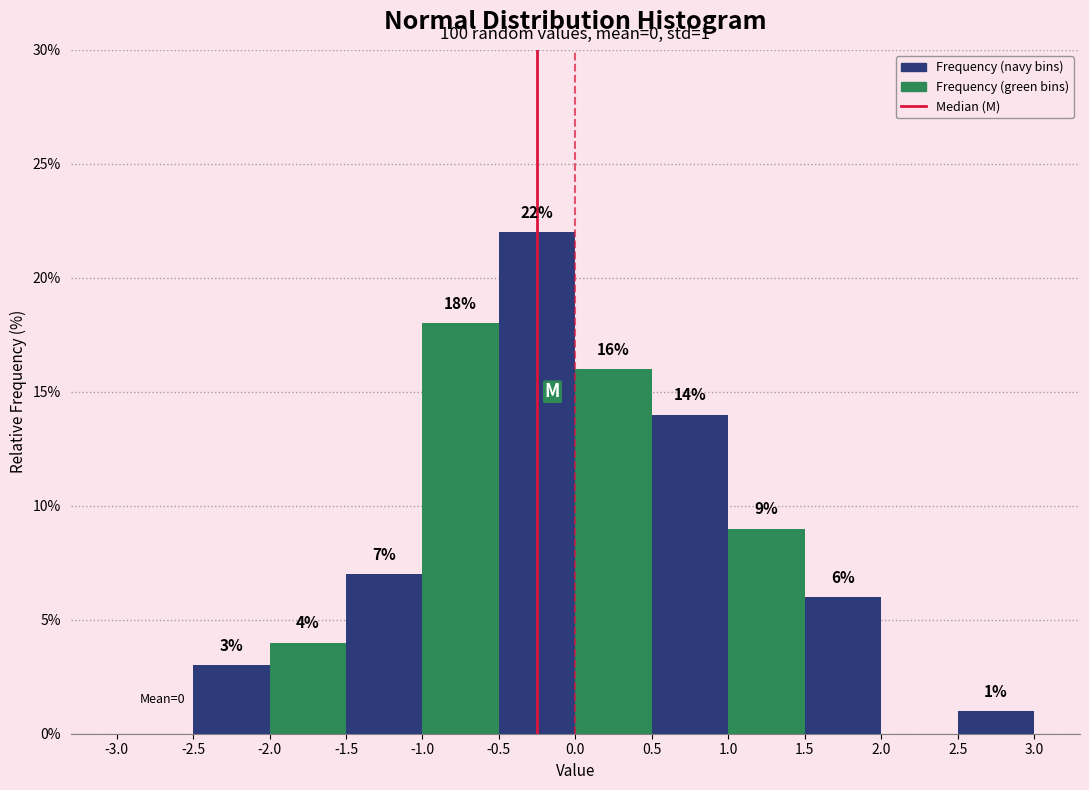

Which range on the x-axis has the tallest bar?

-0.5 to 0.0